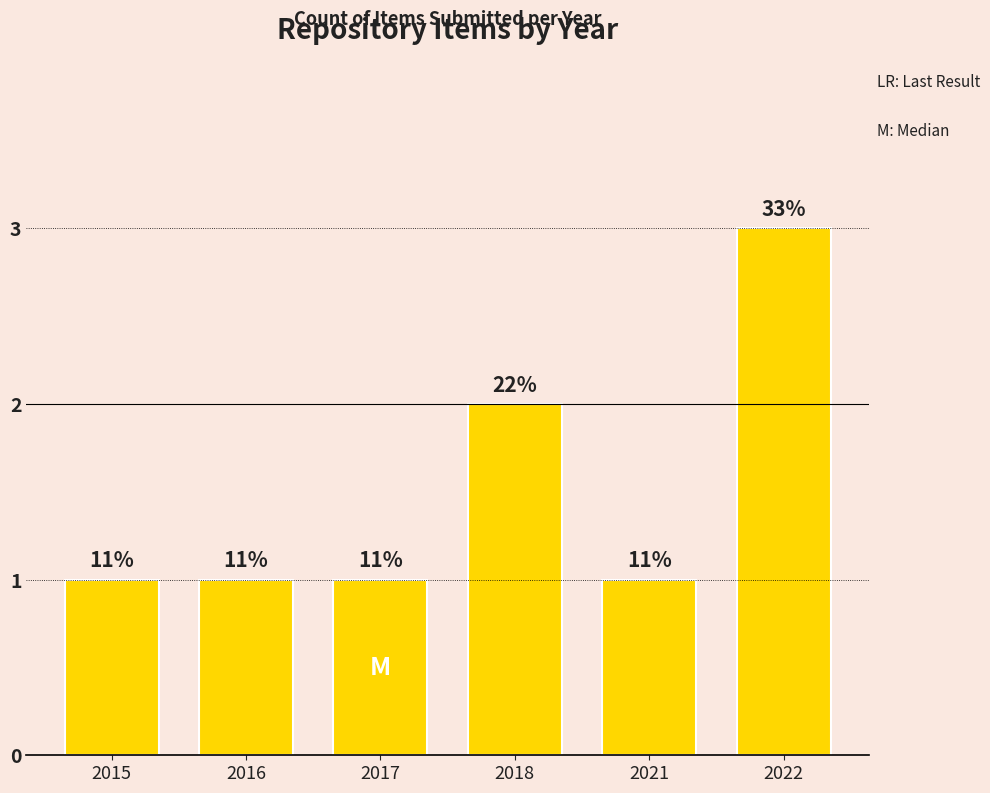

The value at 2021 is 1. True or false?

True